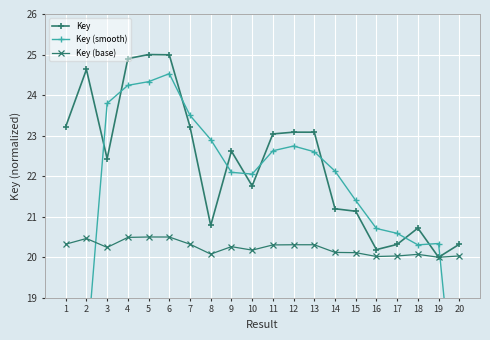

Where does the Key (smooth) series first go above 22?

3